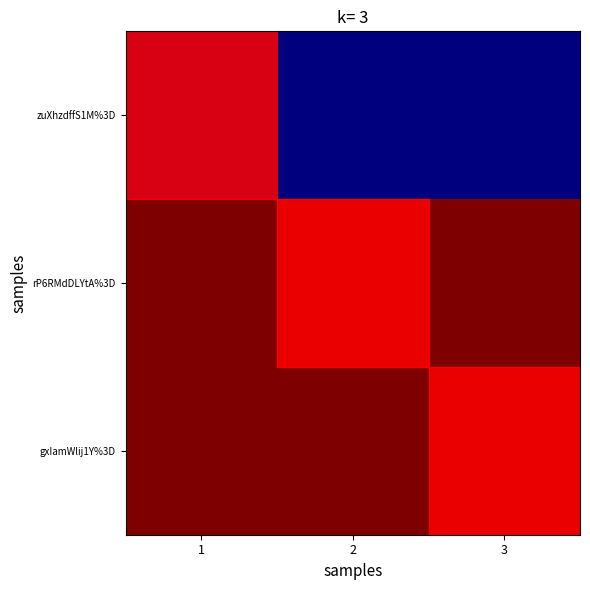

Reading left to right, transcribe all the data shown in this chart.

zuXhzdffS1M%3D: 1=1600000	2=1600000	3=1600000
rP6RMdDLYtA%3D: 1=2400000	2=2400000	3=2400000
gxIamWlij1Y%3D: 1=2400000	2=2400000	3=2400000